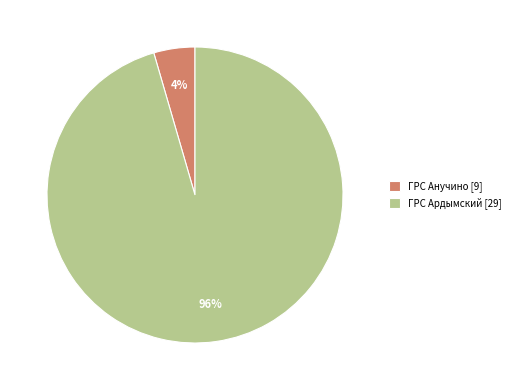

True or false: ГРС Анучино [9] accounts for 4% of the total.

True